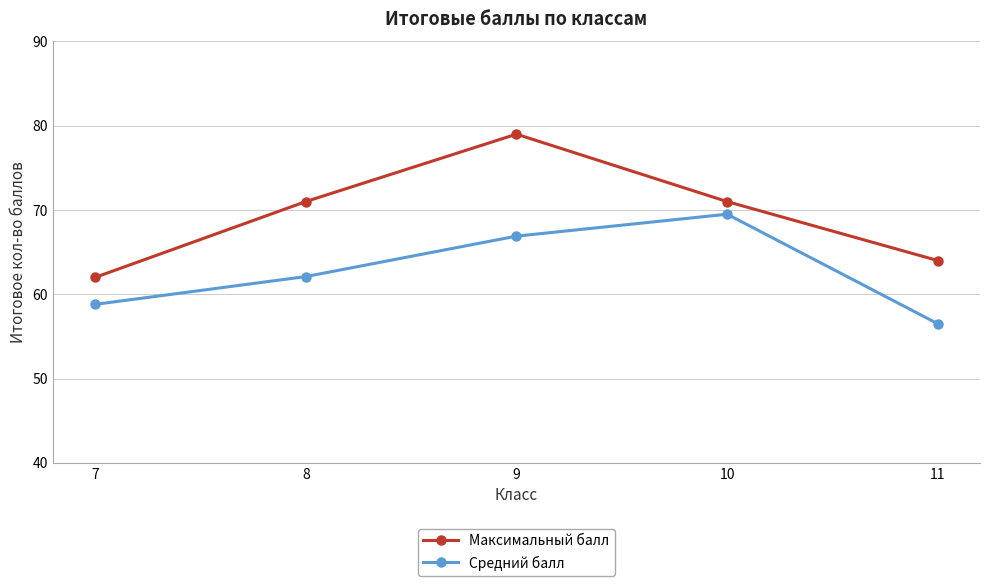

Rank the series by their average value, from highest to lowest.

Максимальный балл, Средний балл